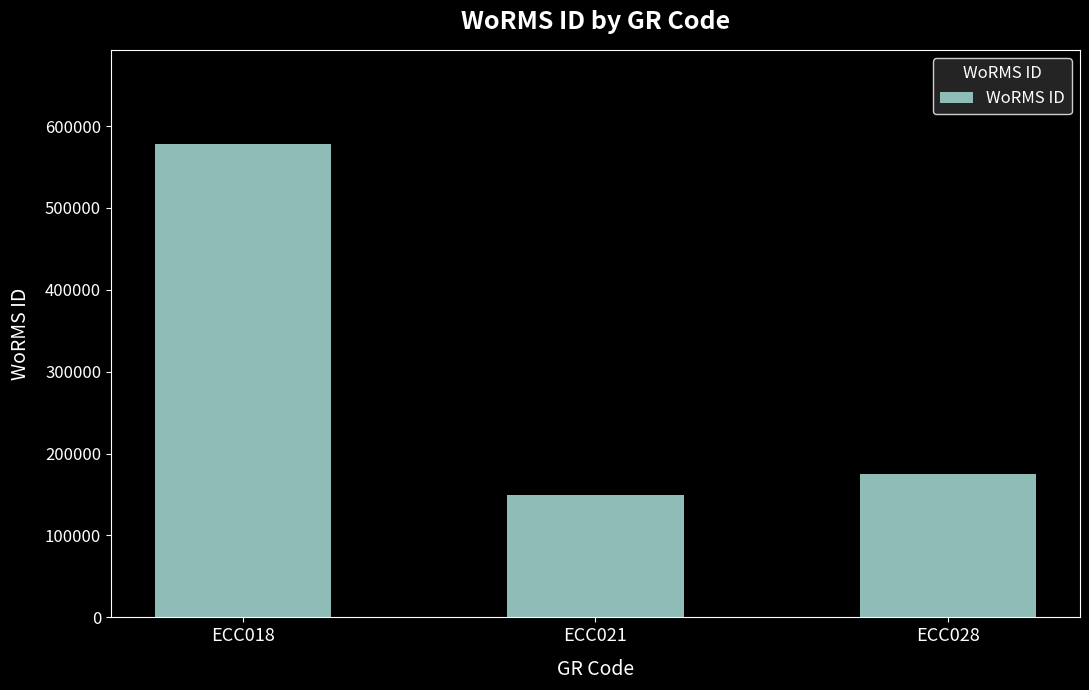

The value at ECC021 is 248925. True or false?

False